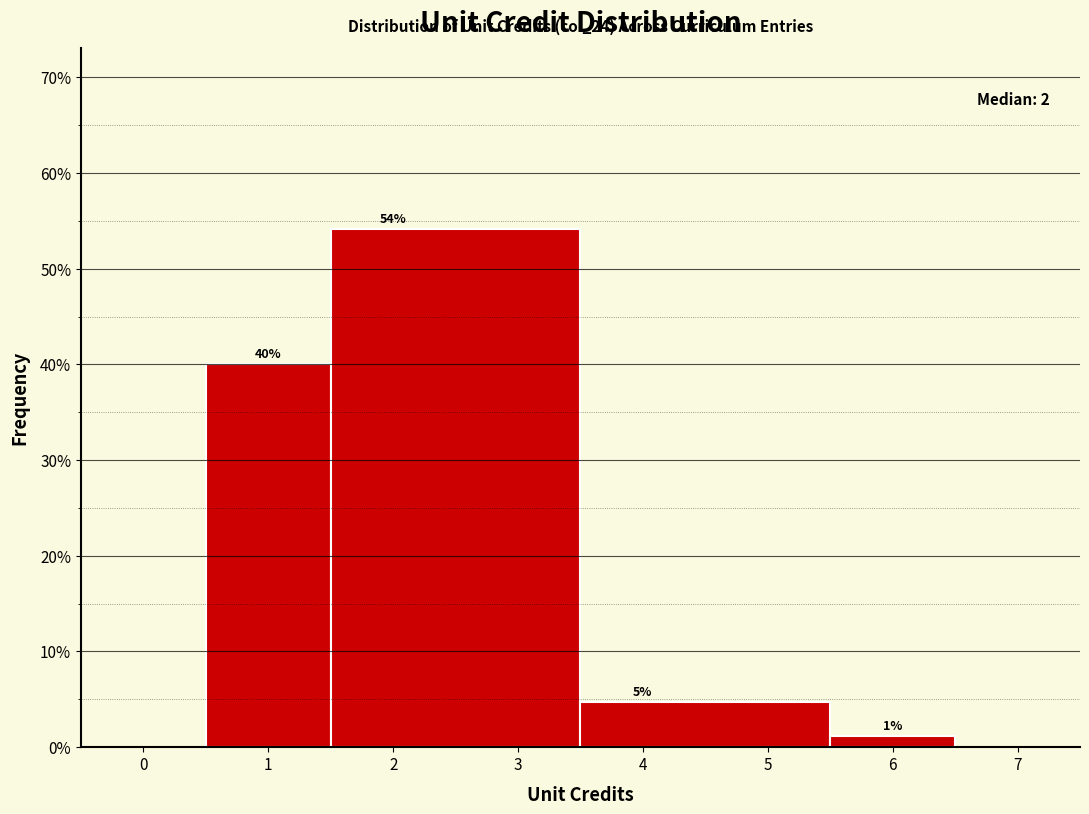

Over which range of the x-axis is the bar tallest?

1.5 to 3.5